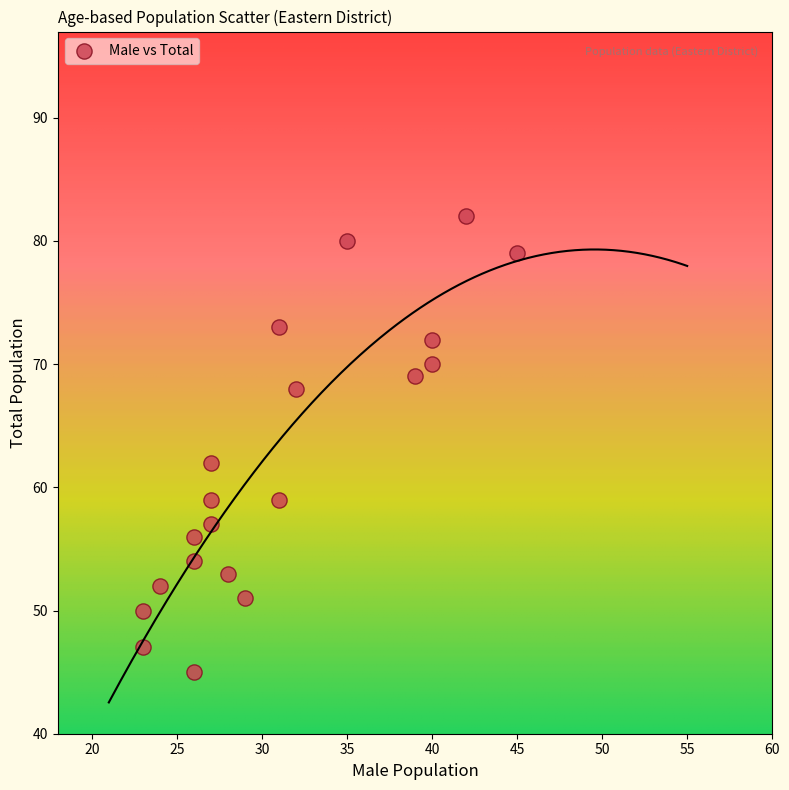

What is the range of X values (max minus min)?

22